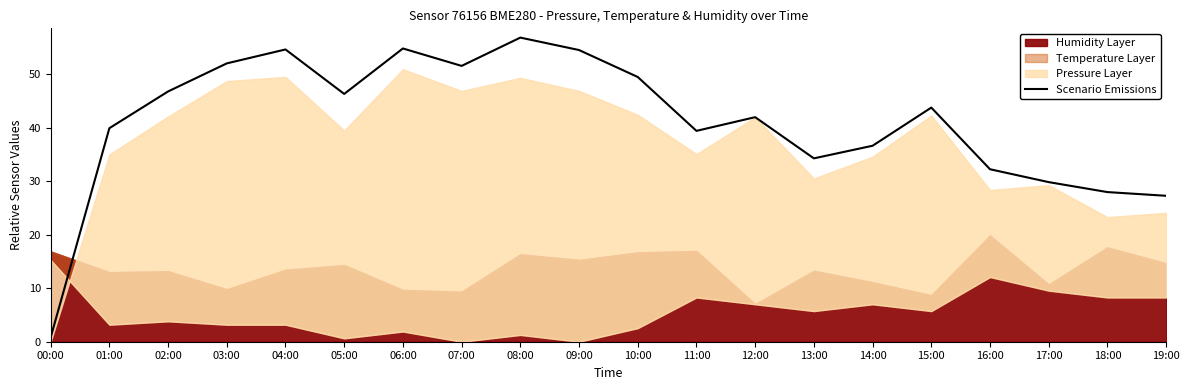

The value of Scenario Emissions at 11:00 is 39.4. True or false?

True